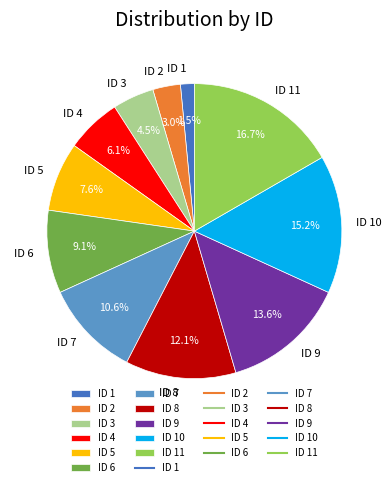

To the nearest percent, what percentage of the pie is ID 2?

3%